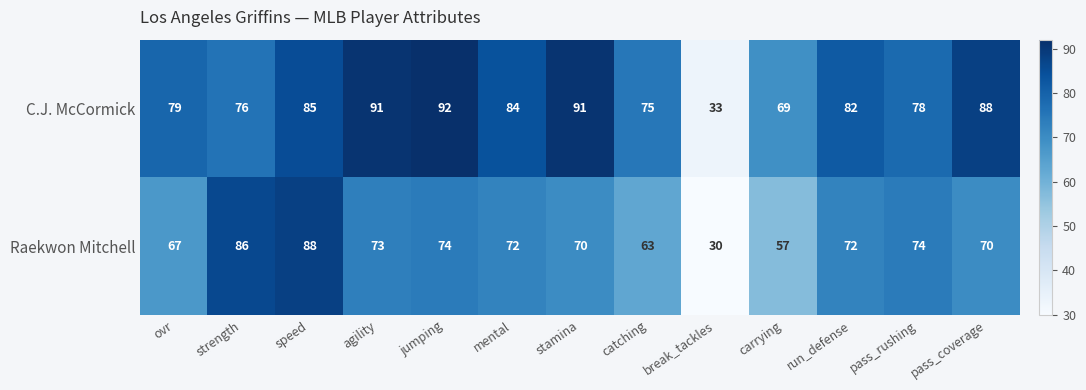

What is the spread (max minus min) of values at break_tackles?

3